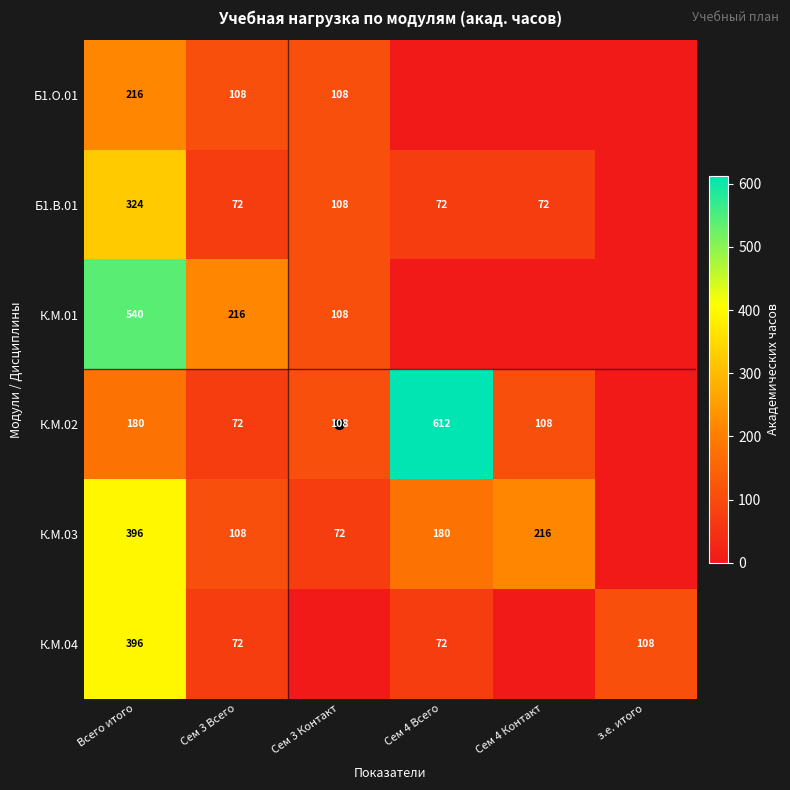

Is the value of К.М.01 at Всего итого greater than the value of К.М.02 at Всего итого?

Yes